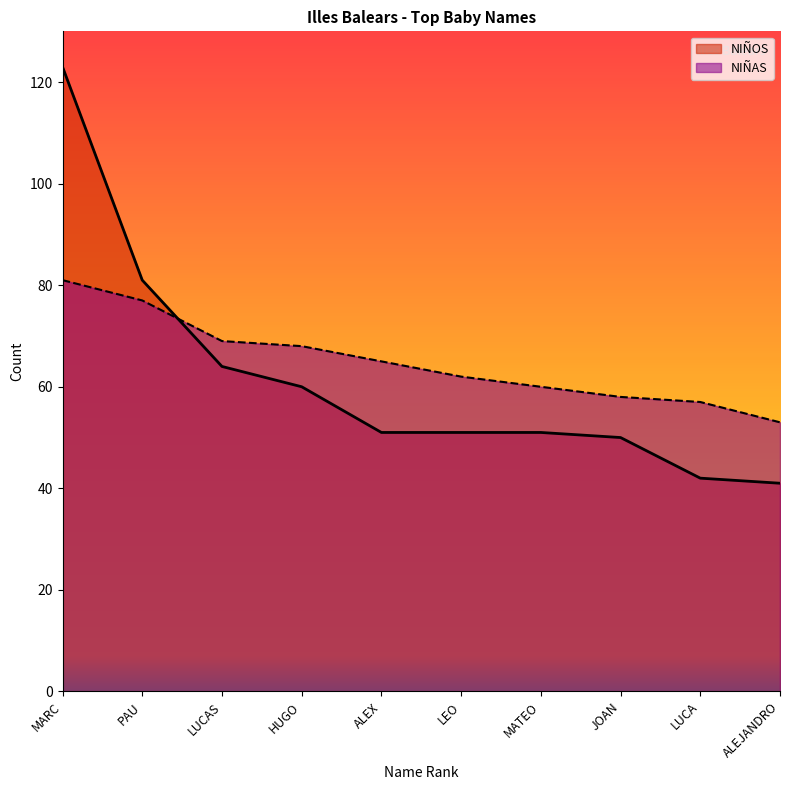

At which label does NIÑAS reach its minimum?

ALEJANDRO